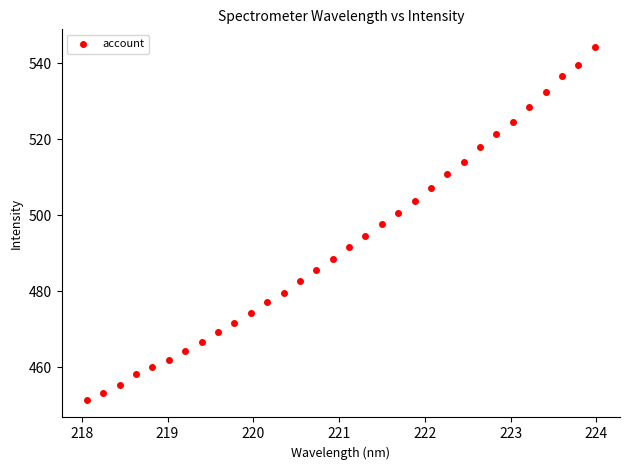

What is the range of X values (max minus min)?

5.9